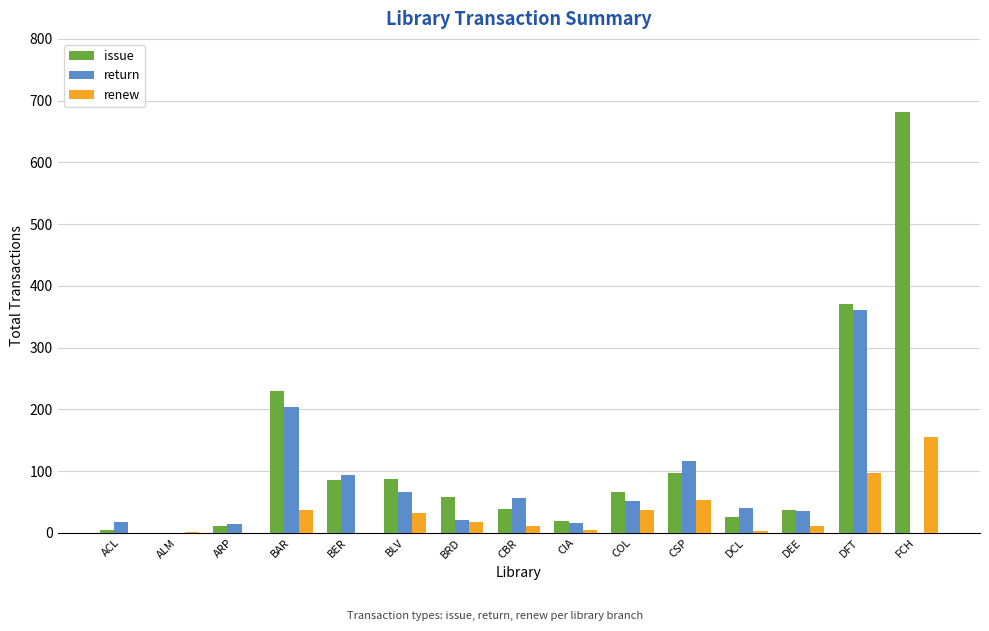

What is the average value of the issue series?

121